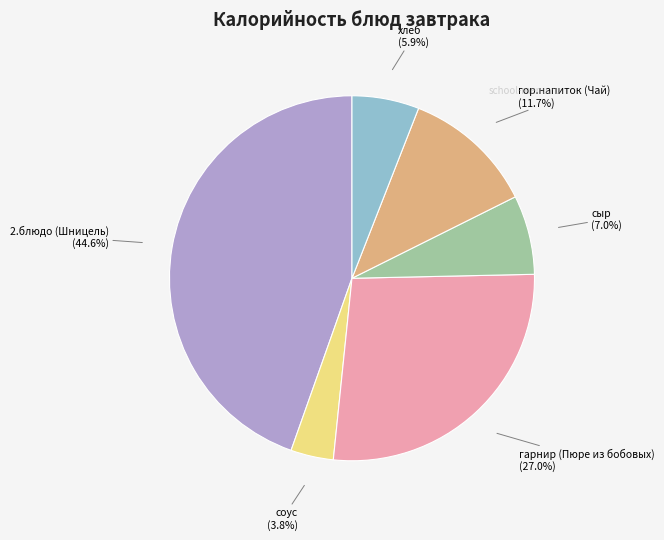

What percentage do соус and 2.блюдо (Шницель) together represent?

48.4%